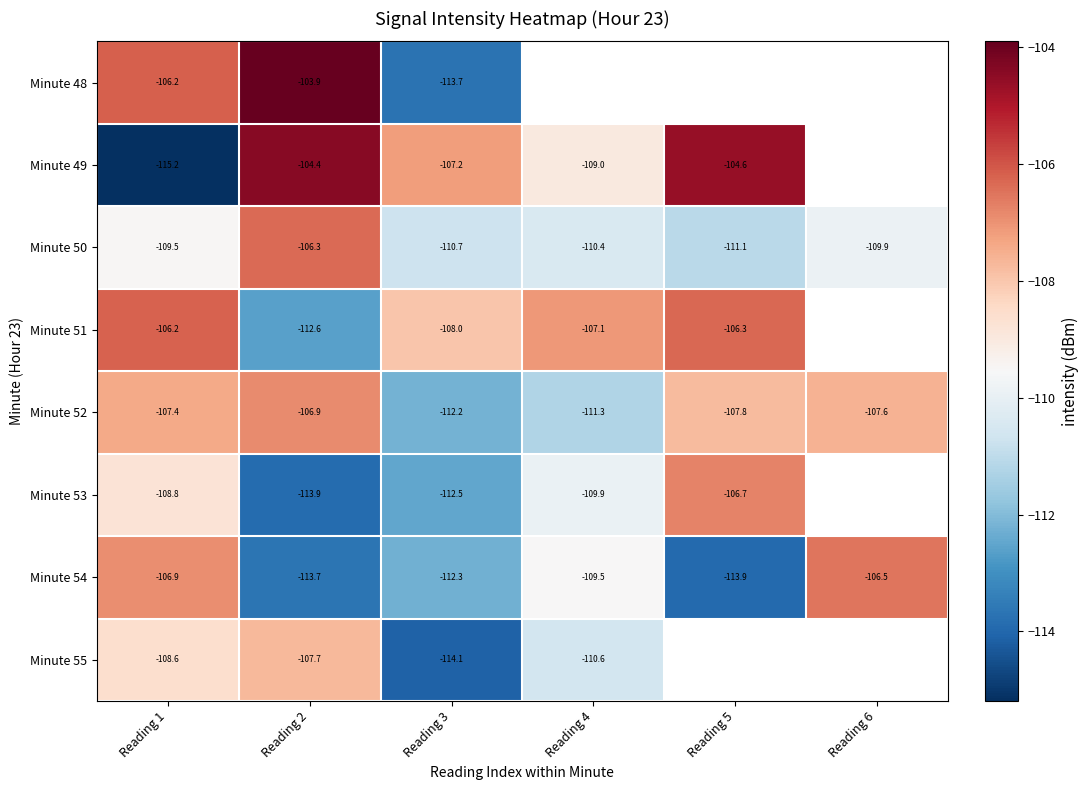

How many categories are shown in the chart?

6